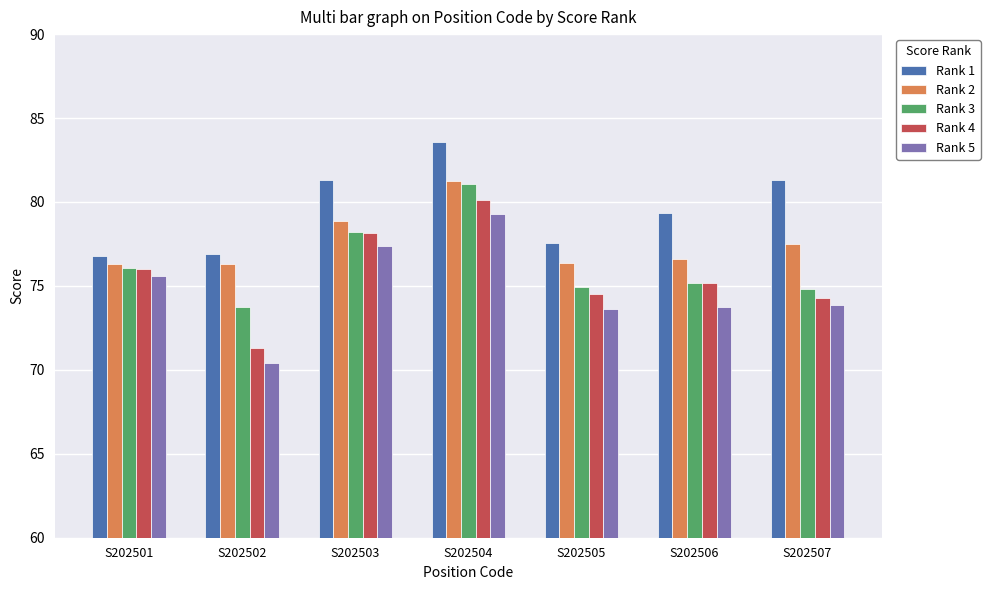

Which series has the largest total across all categories?

Rank 1